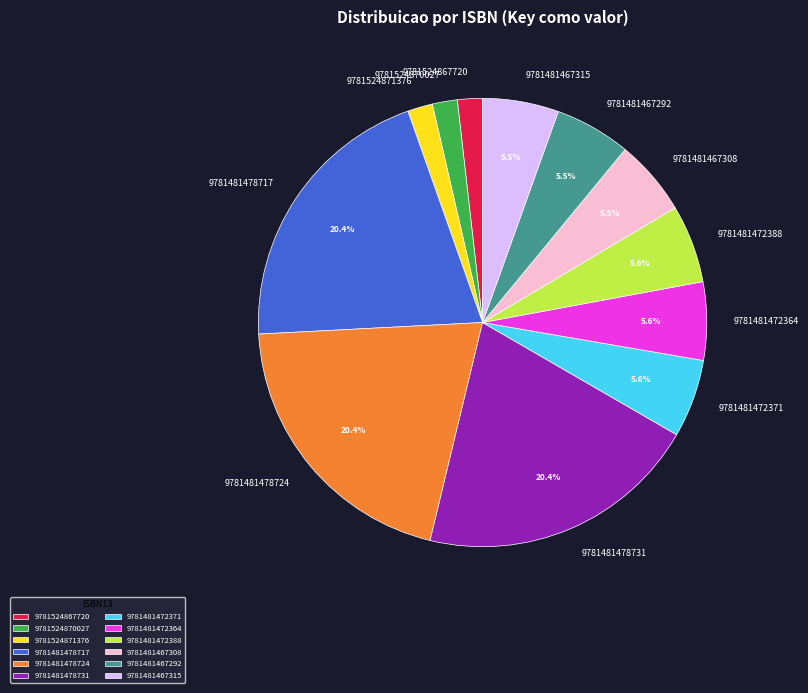

Combined, do 9781524871376 and 9781481472388 account for over 50%?

No